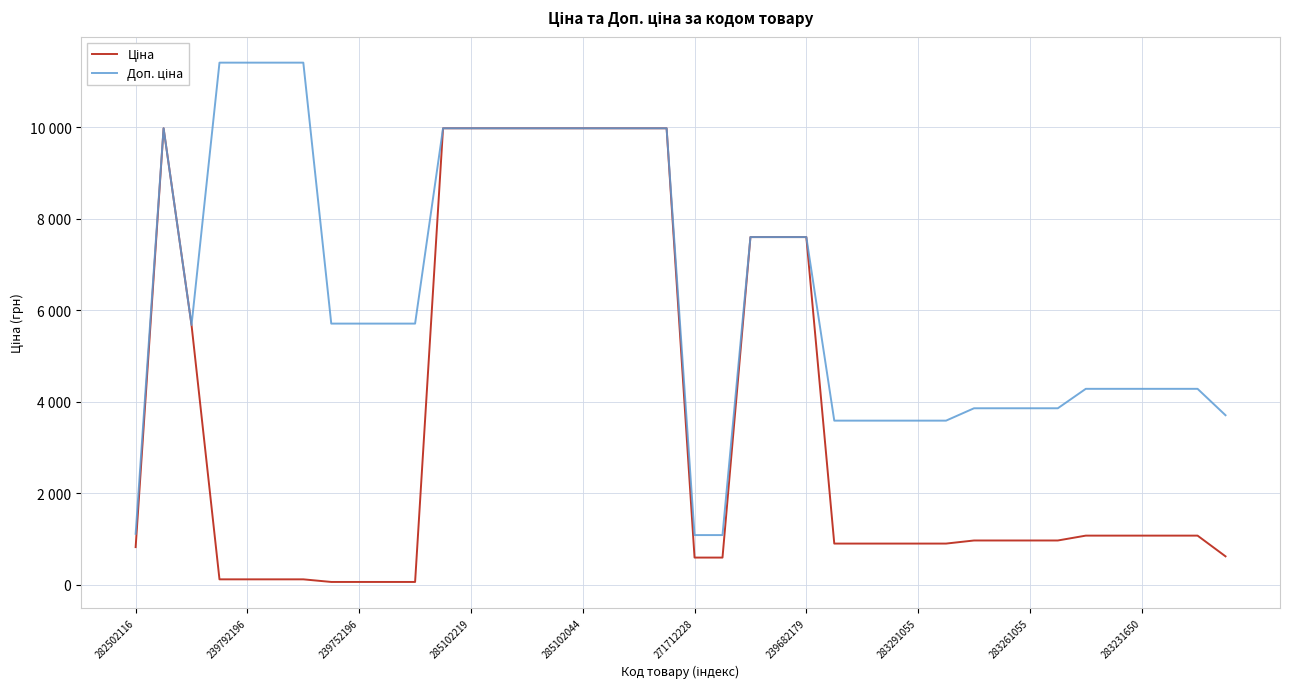

True or false: Ціна has more than 2 points higher than both neighbors.

False